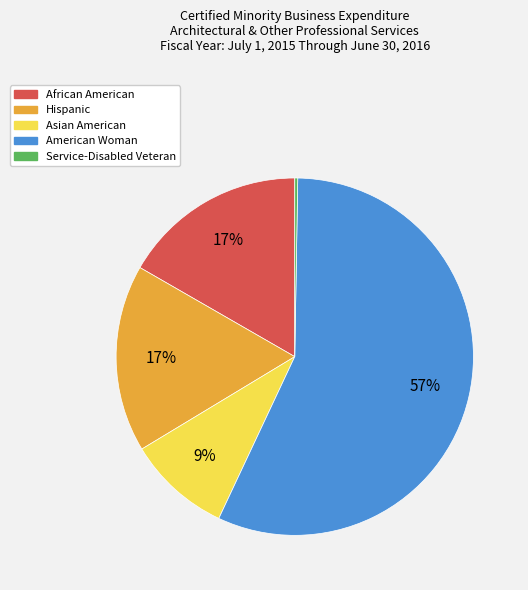

To the nearest percent, what is the combined percentage of Asian American and African American?

26%